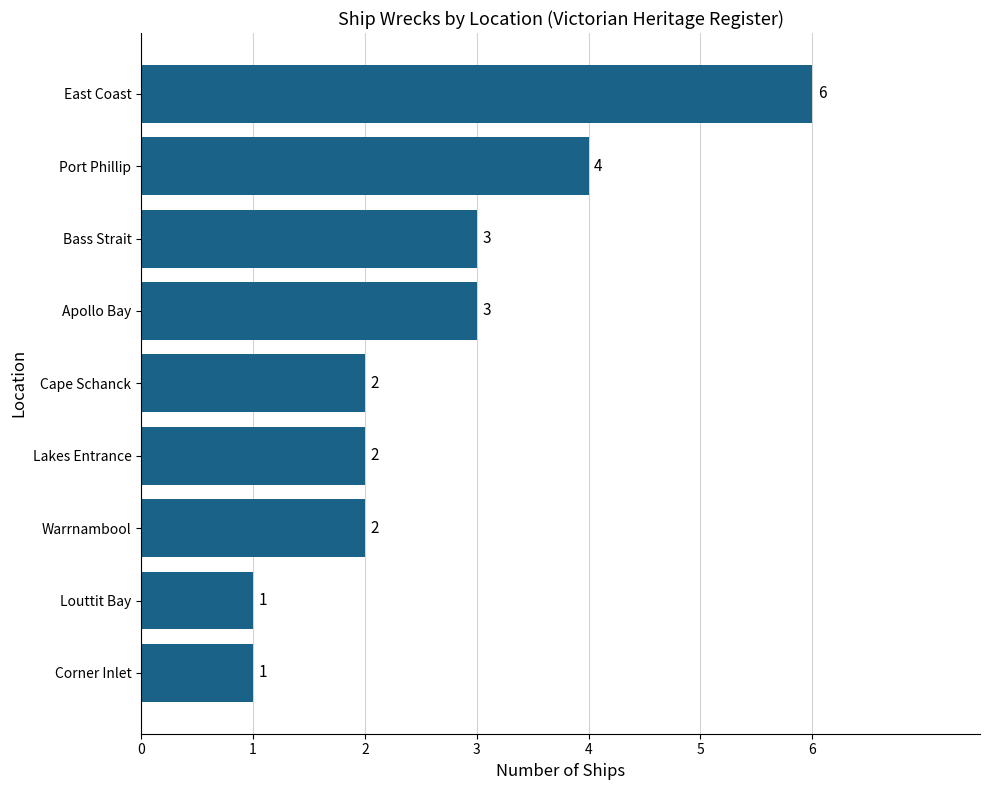

How many series are shown in this chart?

1